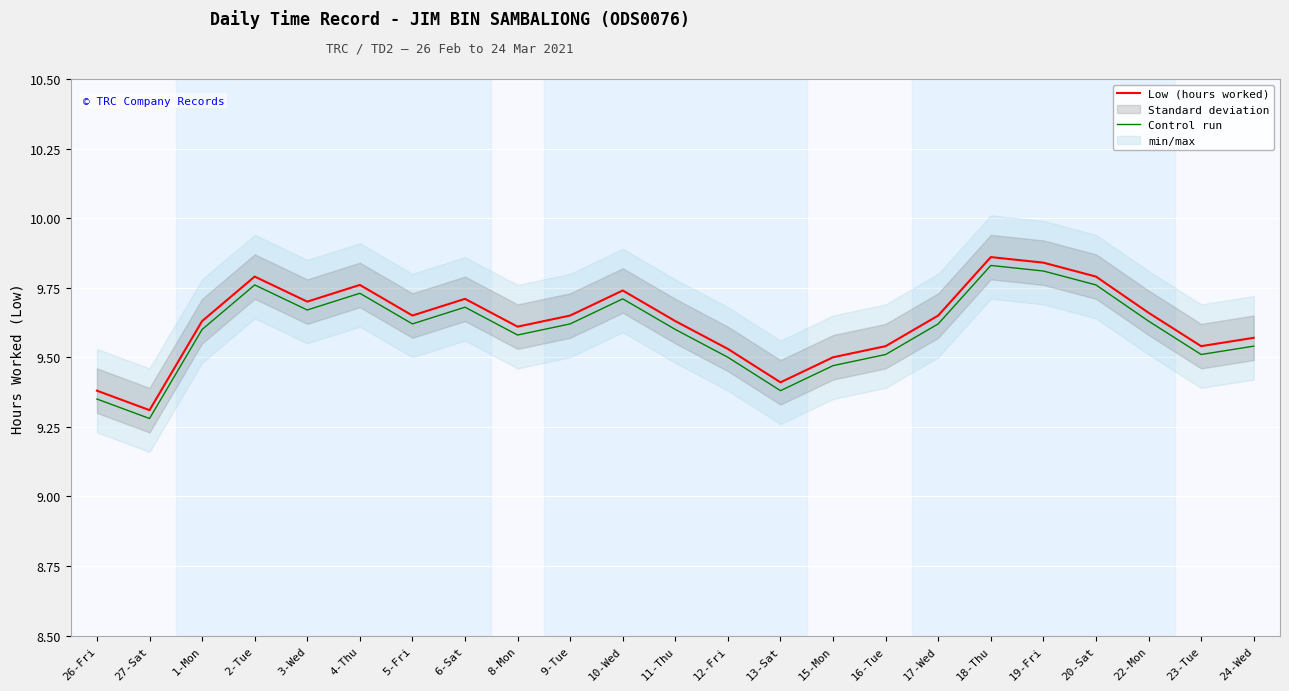

At how many categories does at least one series exceed 9?

23